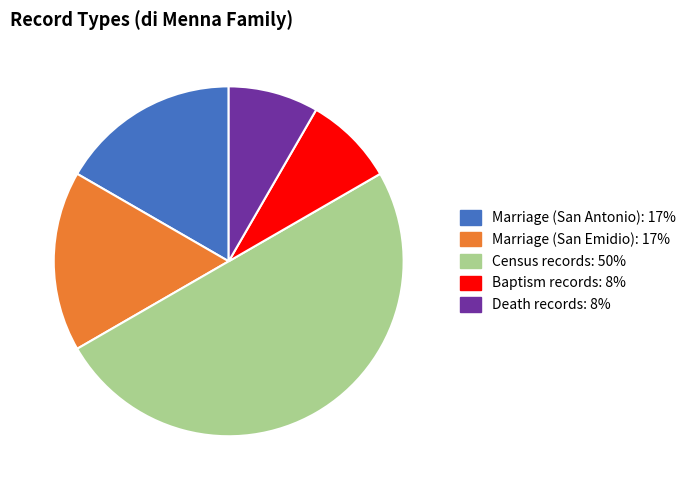

True or false: Census records accounts for 64% of the total.

False